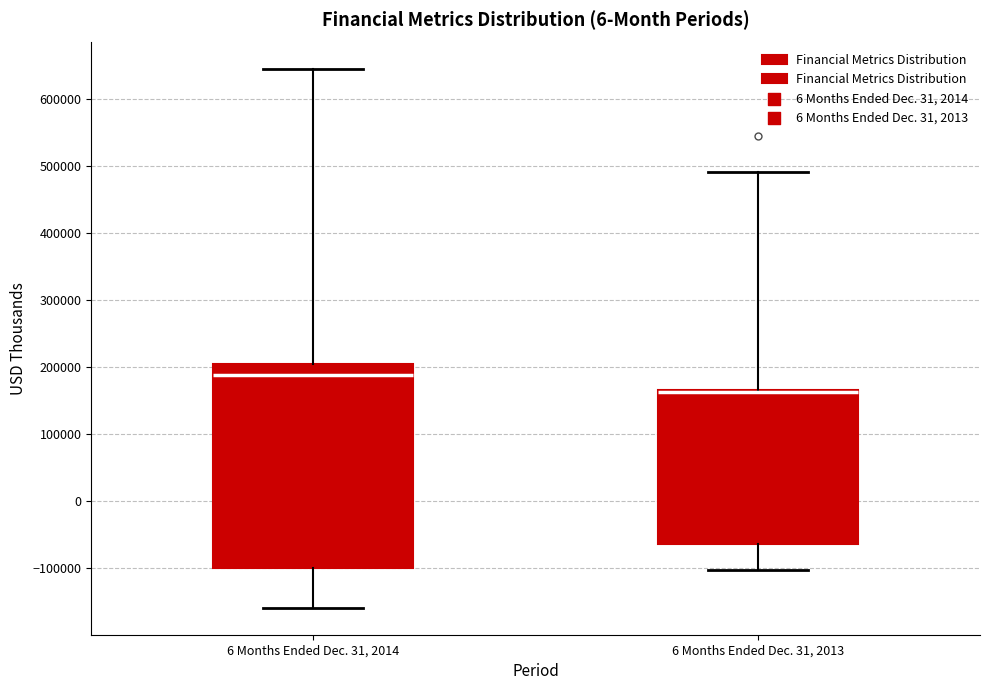

Which box is the tallest, from its lower edge to its upper edge?

6 Months Ended Dec. 31, 2014